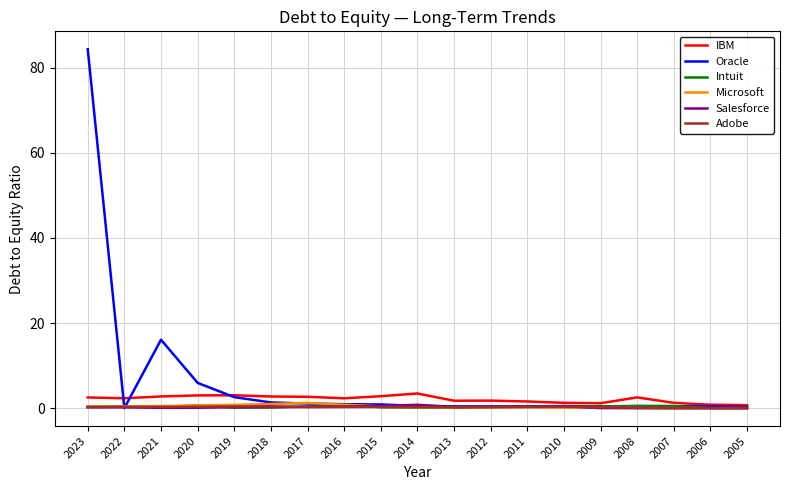

What is the total value across all series at 2012?

3.1